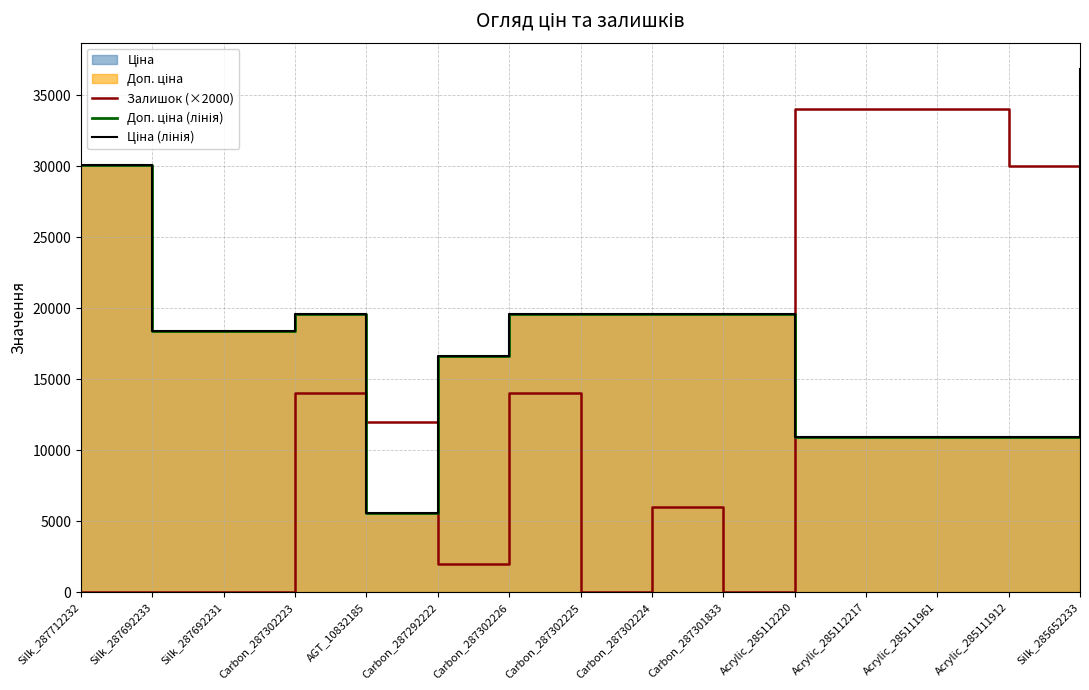

What position from the right is Acrylic_285111912?

2